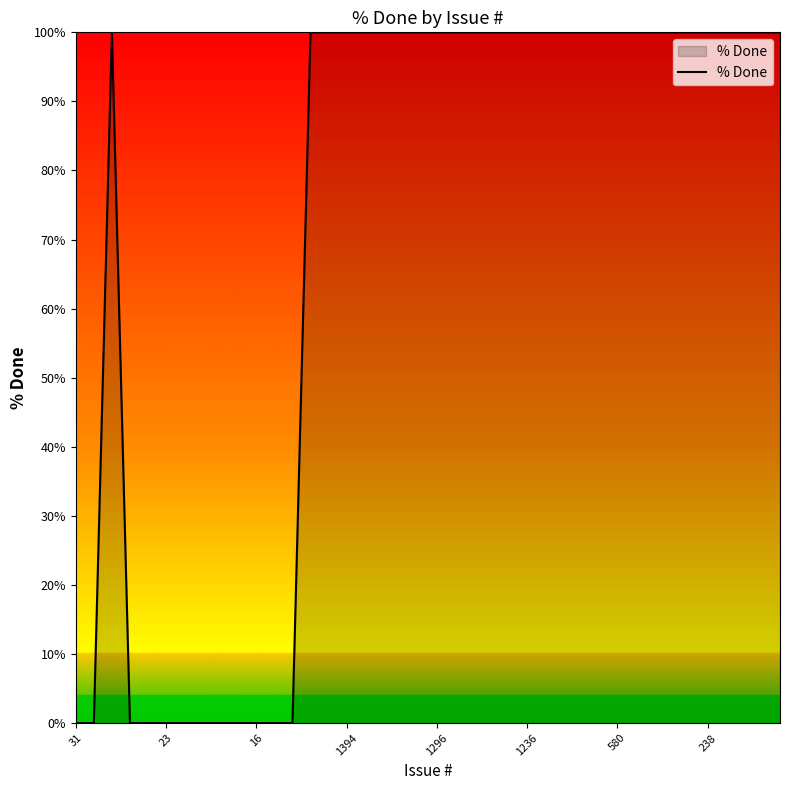

What is the difference between the maximum and minimum values?

100